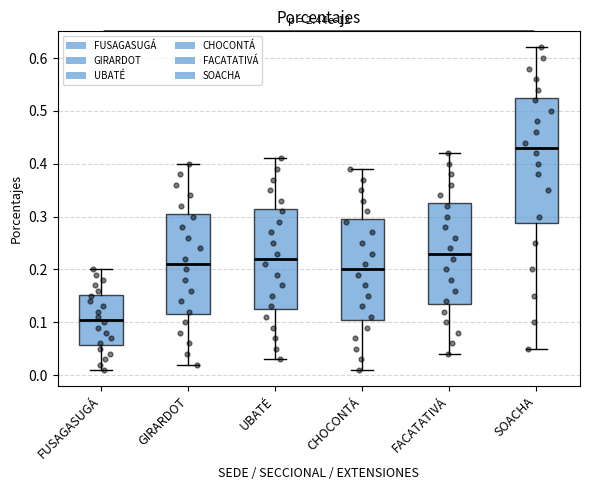

Which box's median line is the highest?

SOACHA